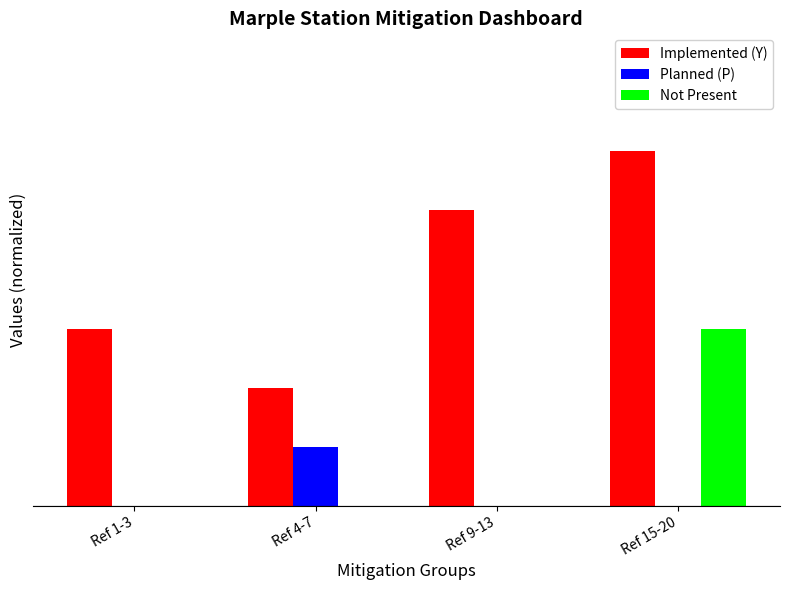

List the labels in order of Implemented (Y) value, smallest first.

Ref 4-7, Ref 1-3, Ref 9-13, Ref 15-20